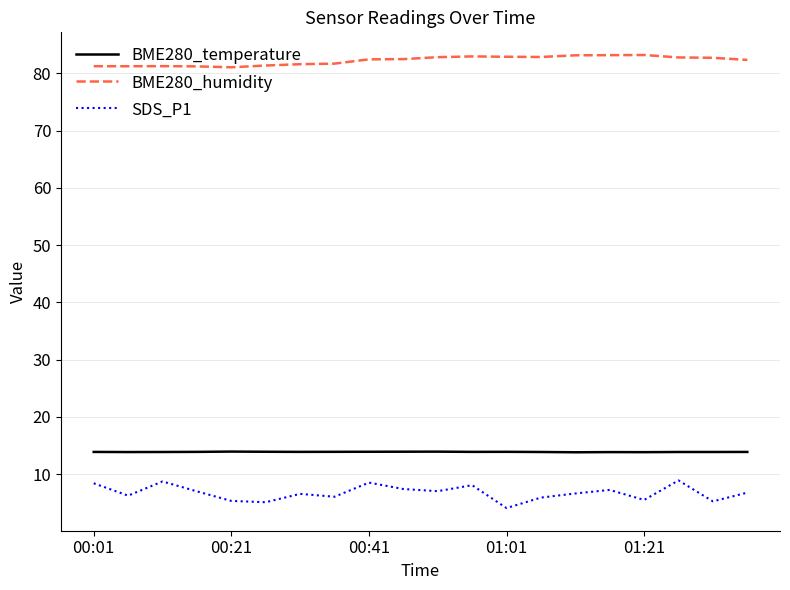

What is the highest value of the BME280_temperature series?

13.9